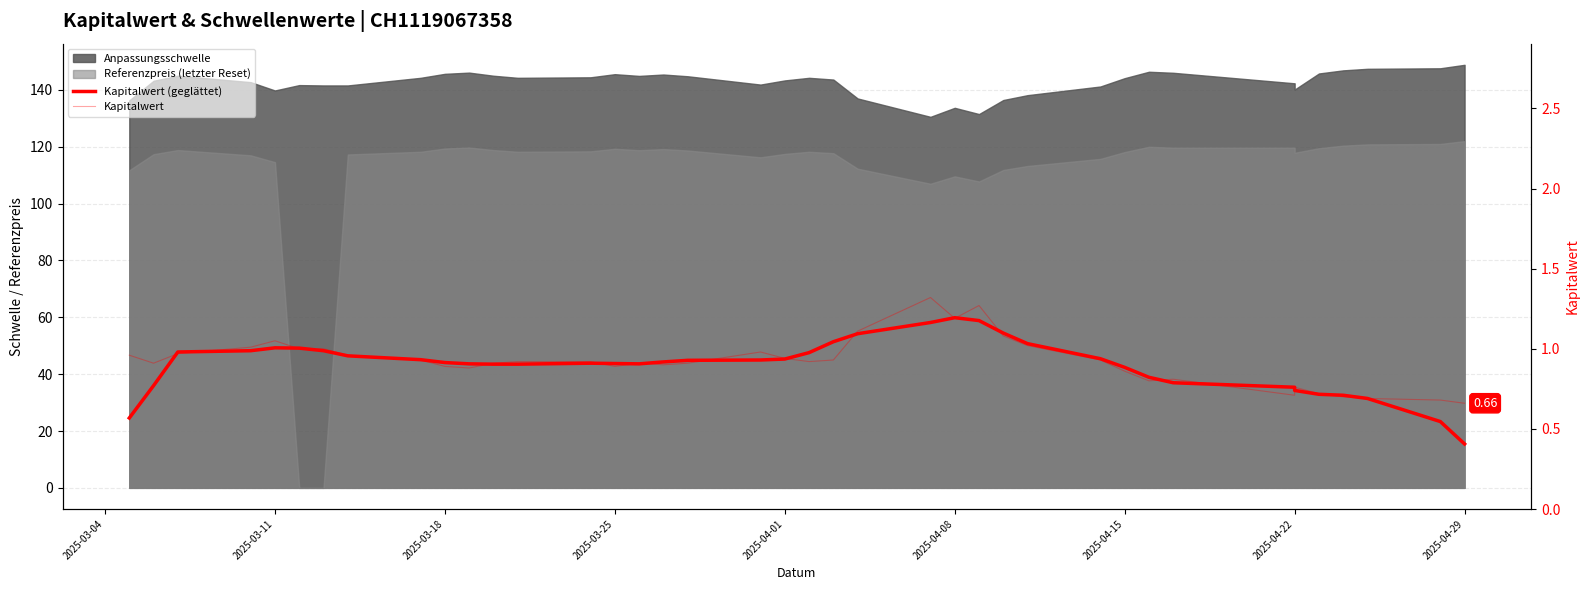

What is the average value of the Kapitalwert series?

0.9